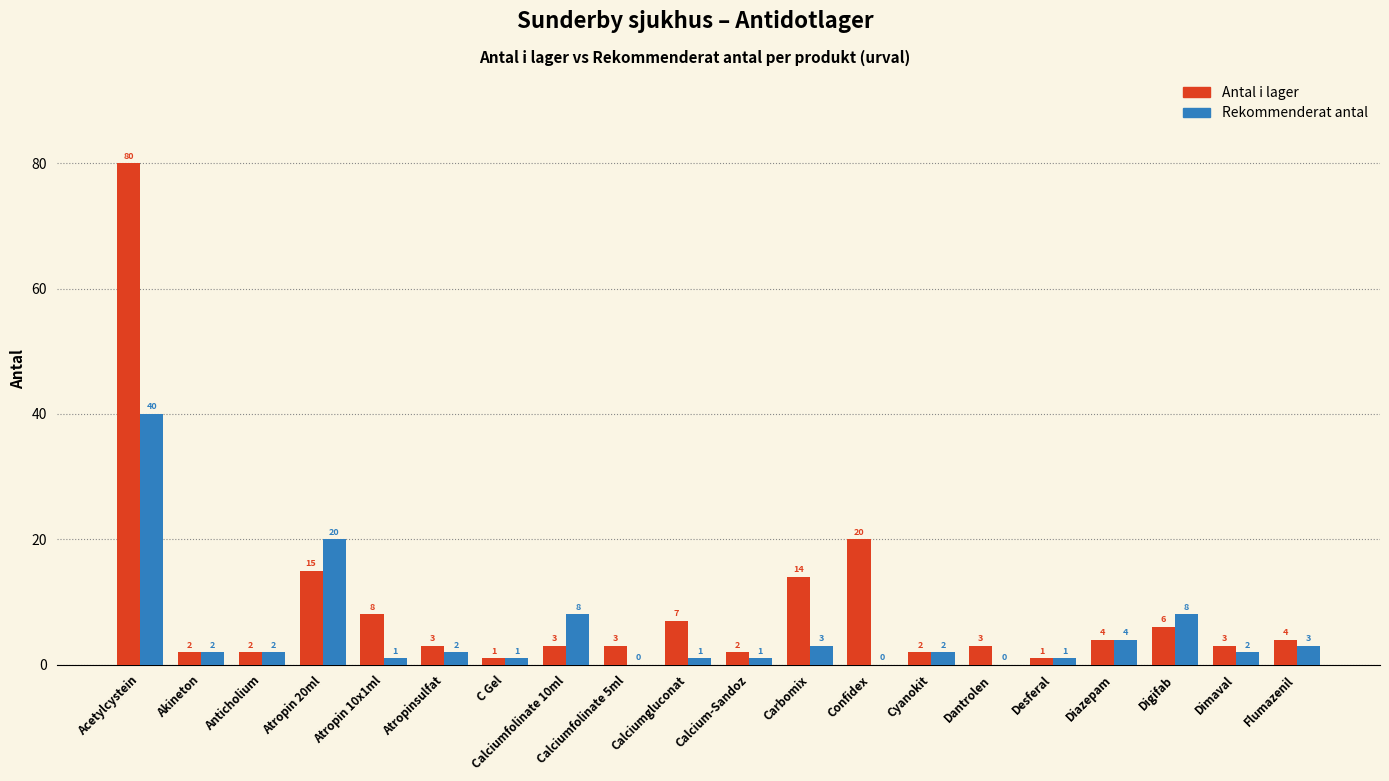

Reading left to right, what are all the values shown in this chart?

Antal i lager: Acetylcystein=80	Akineton=2	Anticholium=2	Atropin 20ml=15	Atropin 10x1ml=8	Atropinsulfat=3	C Gel=1	Calciumfolinate 10ml=3	Calciumfolinate 5ml=3	Calciumgluconat=7	Calcium-Sandoz=2	Carbomix=14	Confidex=20	Cyanokit=2	Dantrolen=3	Desferal=1	Diazepam=4	Digifab=6	Dimaval=3	Flumazenil=4
Rekommenderat antal: Acetylcystein=40	Akineton=2	Anticholium=2	Atropin 20ml=20	Atropin 10x1ml=1	Atropinsulfat=2	C Gel=1	Calciumfolinate 10ml=8	Calciumfolinate 5ml=0	Calciumgluconat=1	Calcium-Sandoz=1	Carbomix=3	Confidex=0	Cyanokit=2	Dantrolen=0	Desferal=1	Diazepam=4	Digifab=8	Dimaval=2	Flumazenil=3